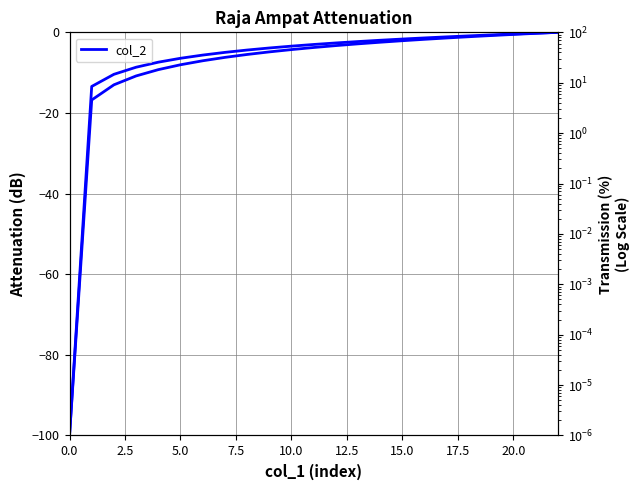

Between 13 and 19, which is larger?

19